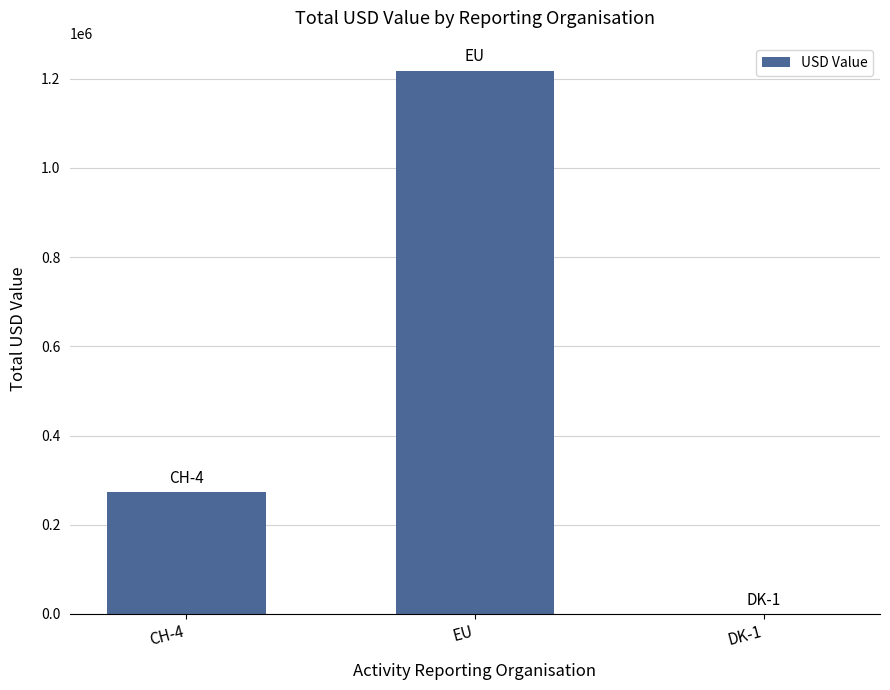

What is the sum of the values at DK-1 and EU?

1218188.9